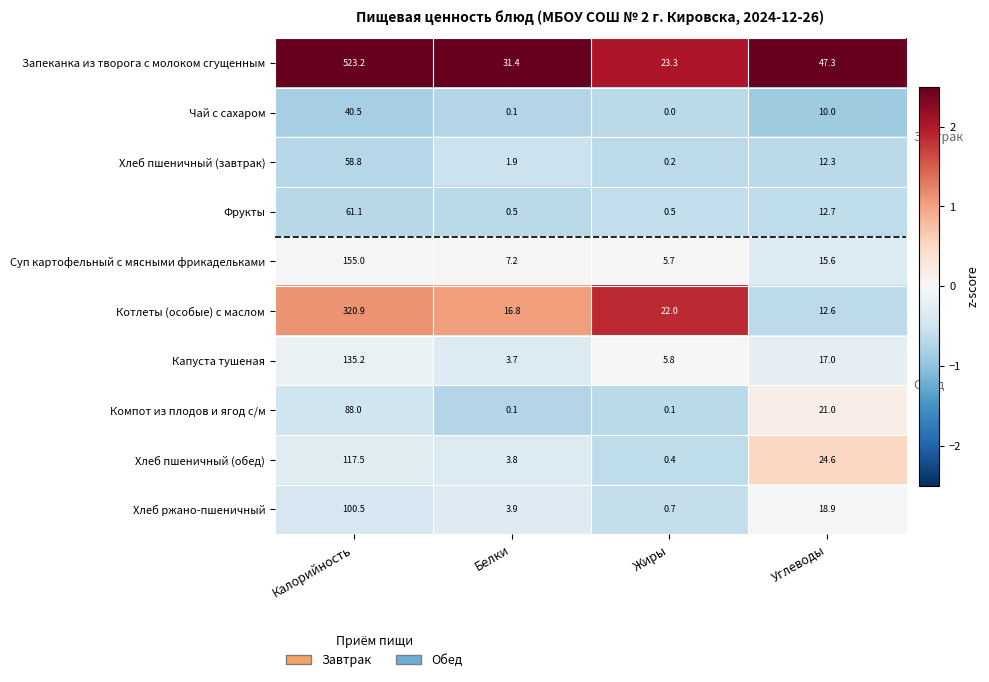

At how many categories does at least one series exceed 0?

4